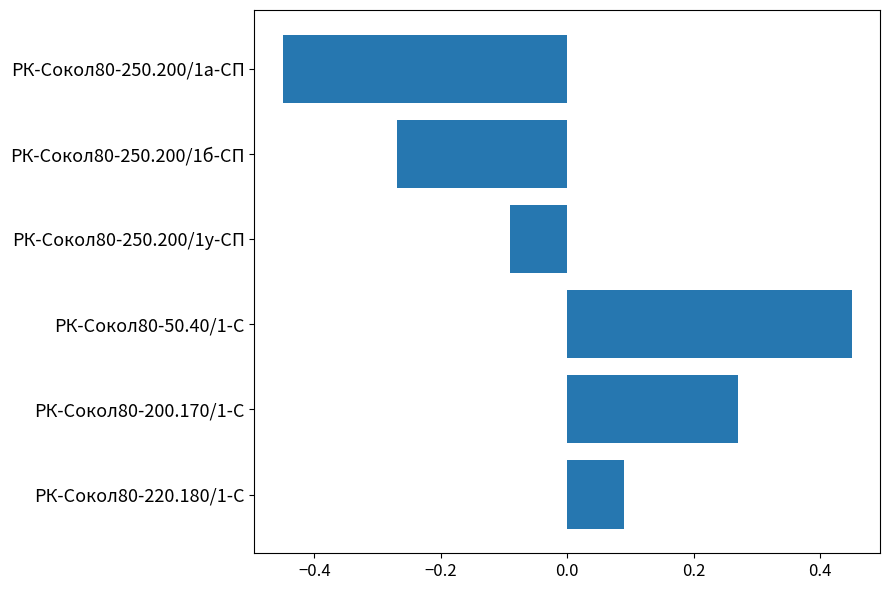

List the labels in order of value, largest first.

РК-Сокол80-50.40/1-С, РК-Сокол80-200.170/1-С, РК-Сокол80-220.180/1-С, РК-Сокол80-250.200/1у-СП, РК-Сокол80-250.200/1б-СП, РК-Сокол80-250.200/1а-СП